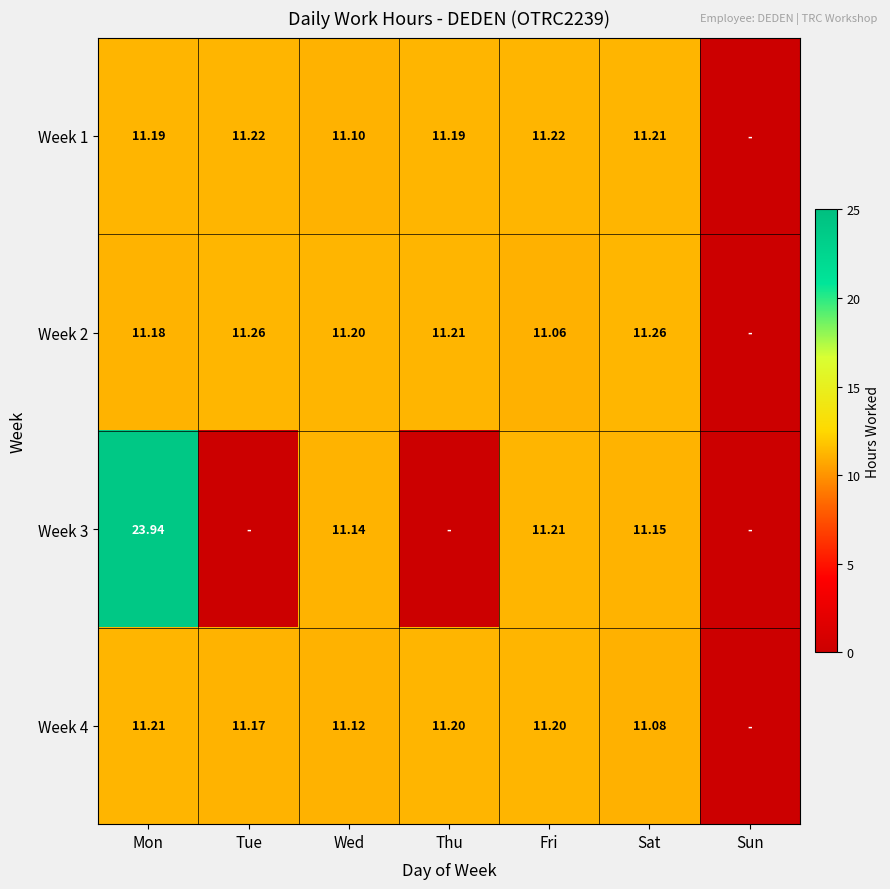

Is the value of Week 2 at Mon greater than the value of Week 1 at Tue?

No